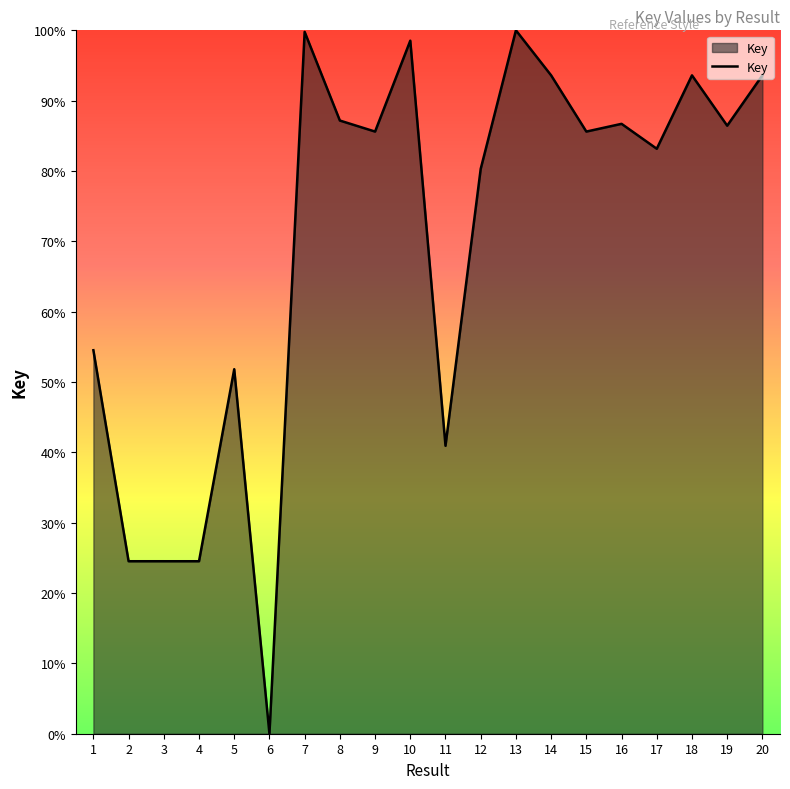

Does the chart have visible grid lines?

No